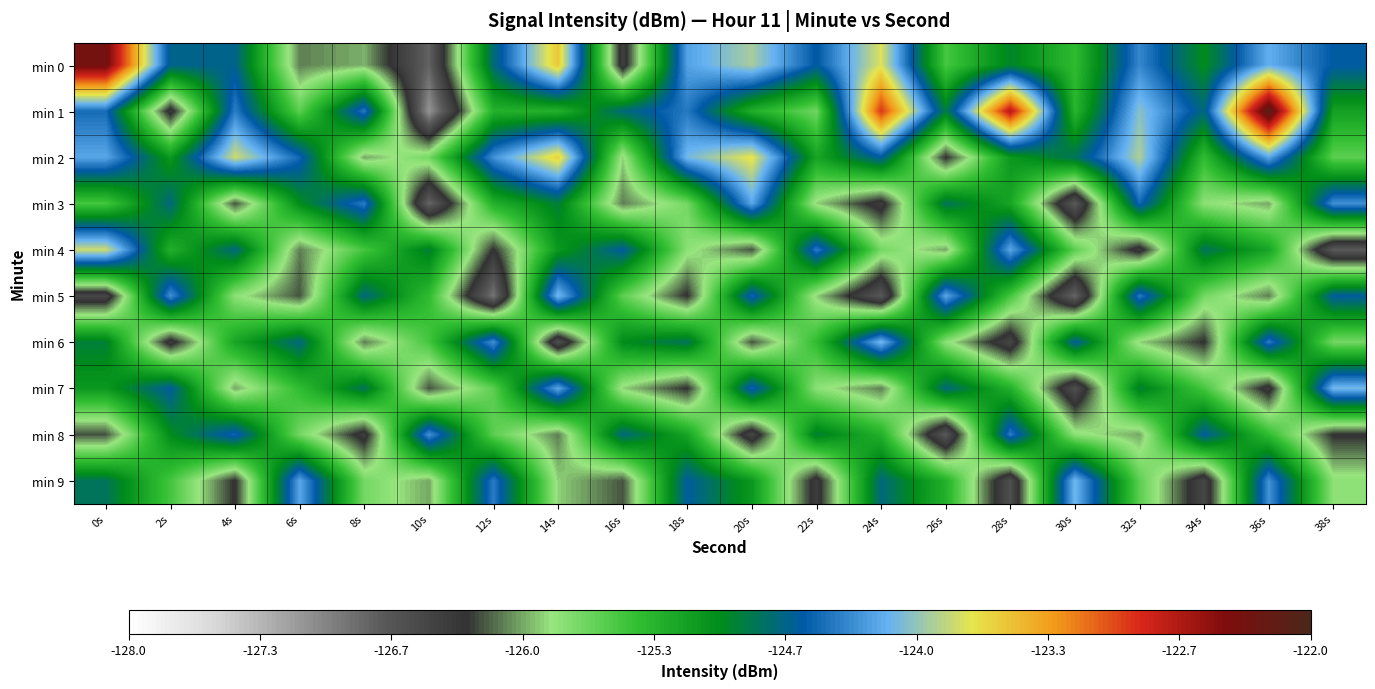

How many distinct data groups are displayed?

10